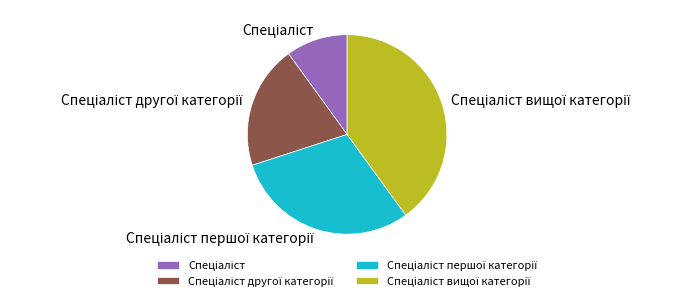

Is there any slice that represents more than half of the pie?

No